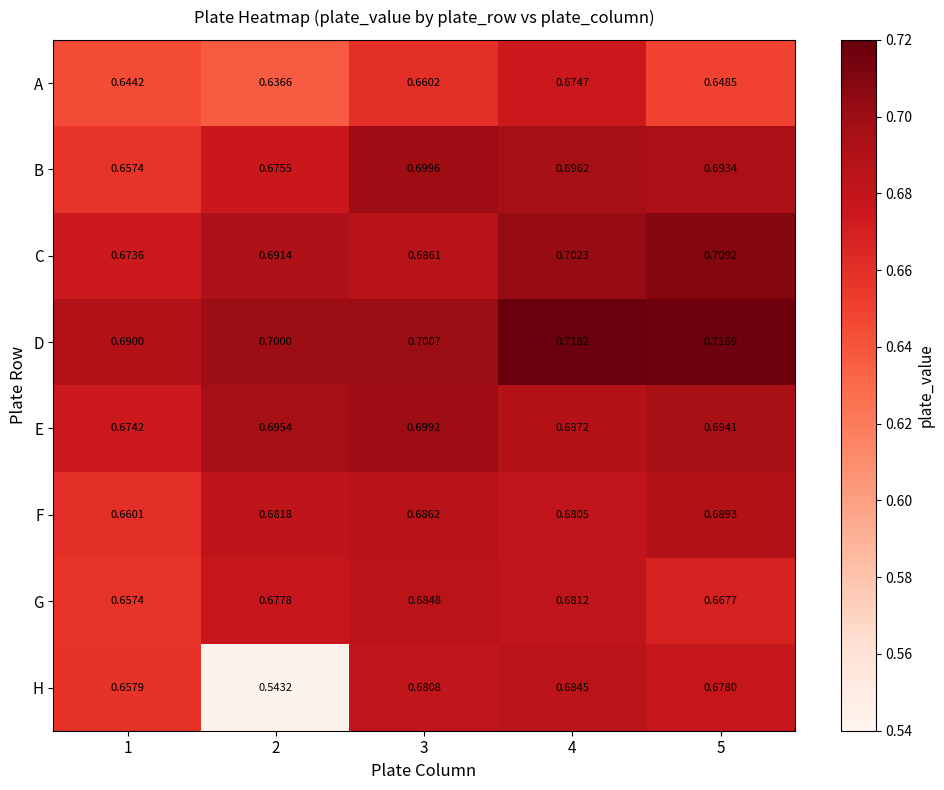

Rank the series by their maximum value, from lowest to highest.

A, H, G, F, E, B, C, D